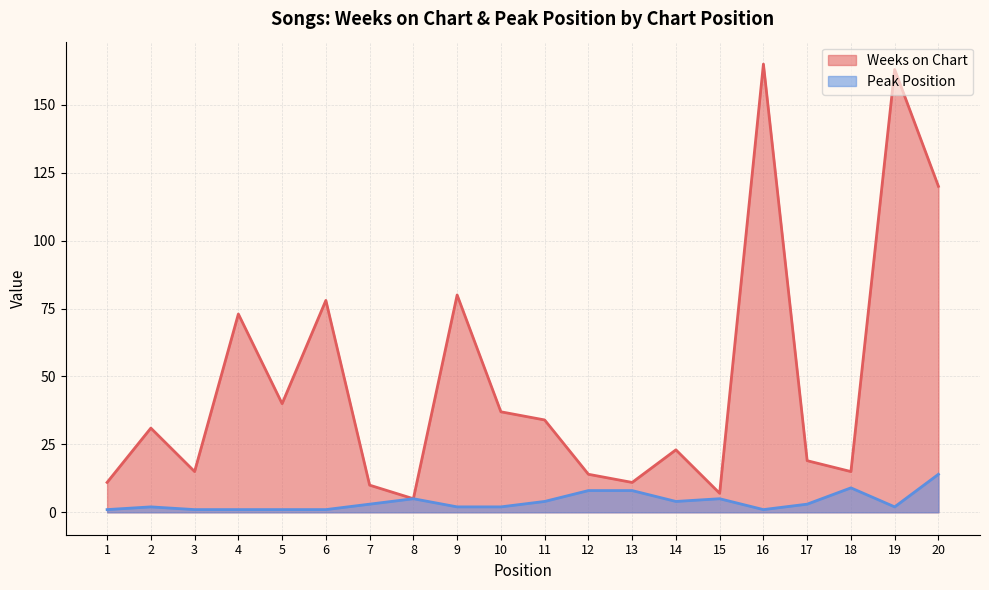

What is the total value across all series at 5?

41